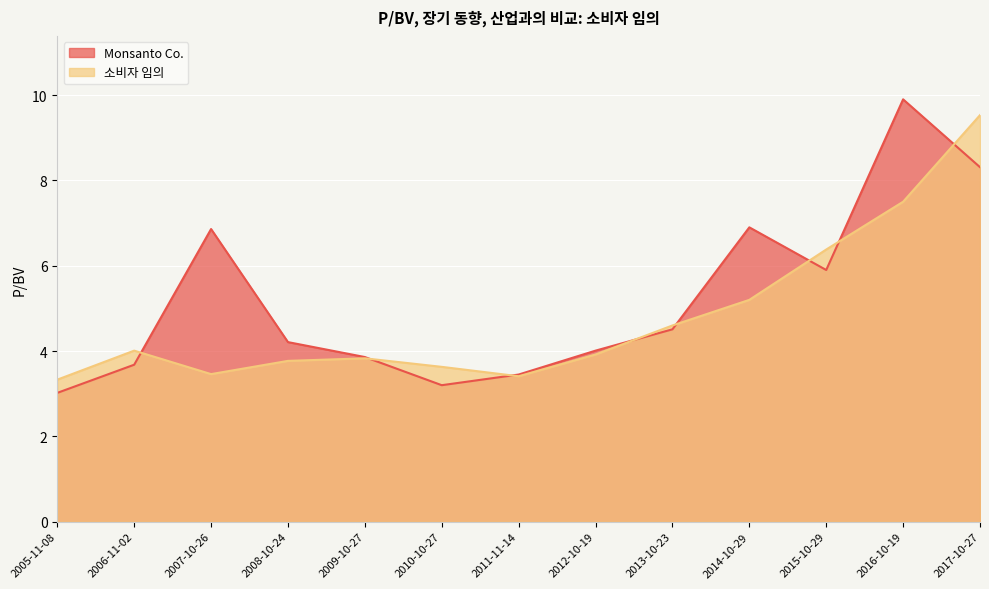

List the series in order of their overall mean, highest first.

Monsanto Co., 소비자 임의